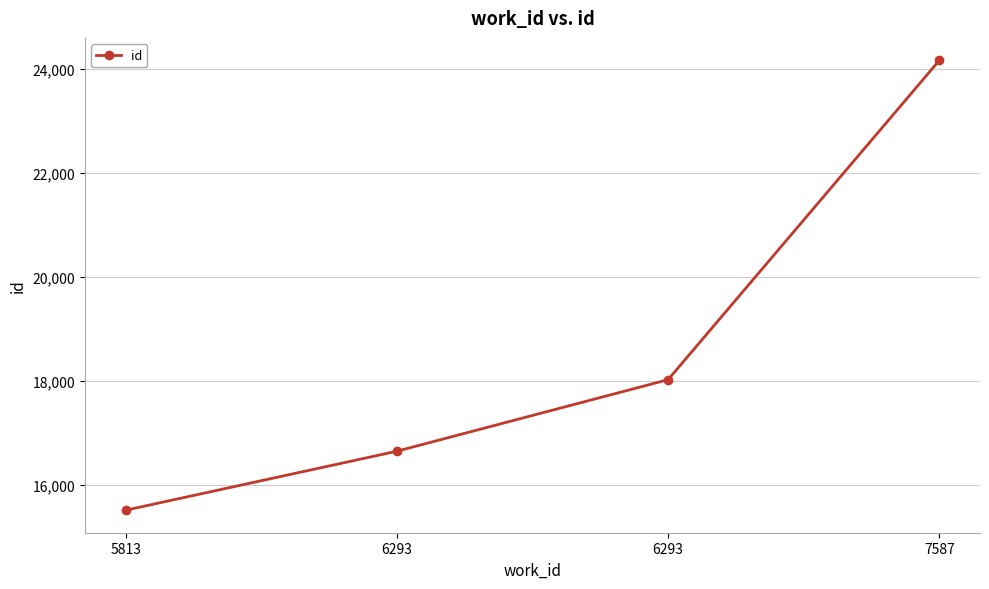

What is the difference between the values at 6293 and 7587?

6141